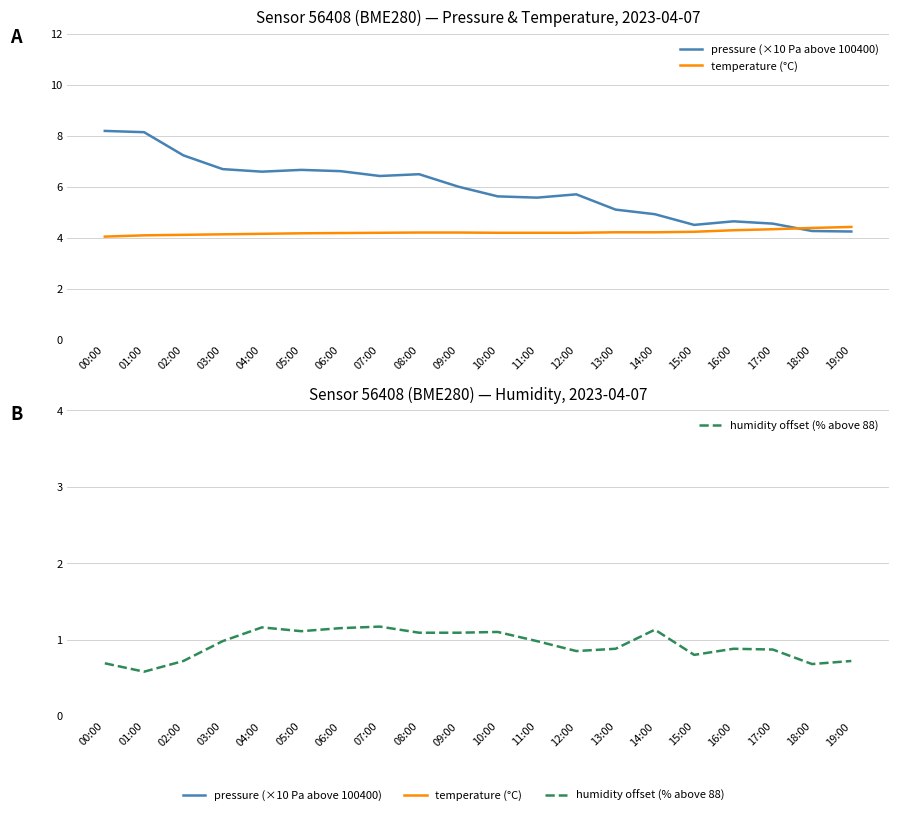

Which label corresponds to the smallest value in the chart?

01:00